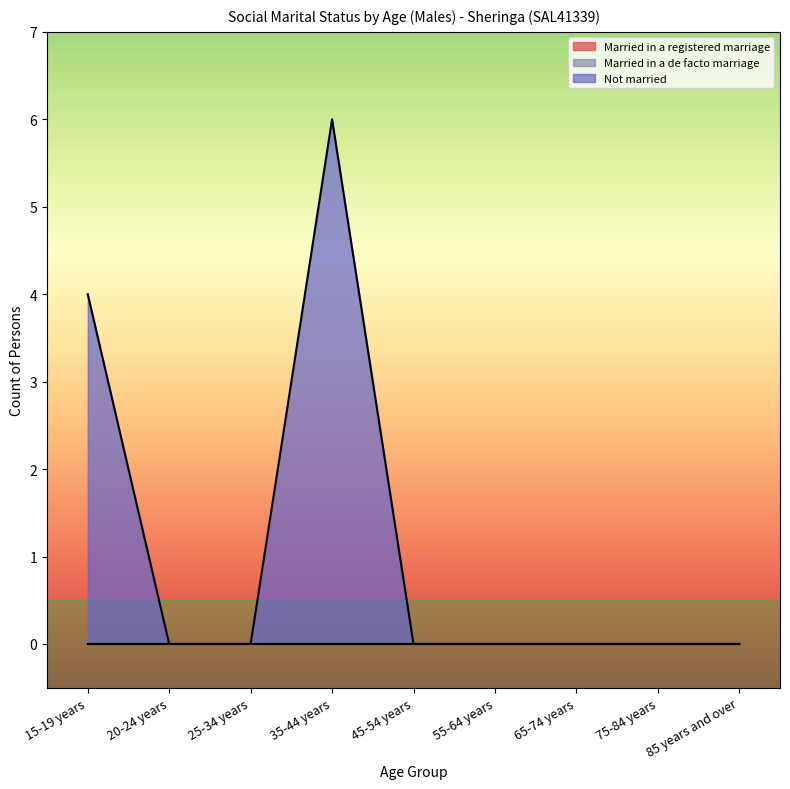

True or false: Not married and Married in a de facto marriage cross at least once.

False